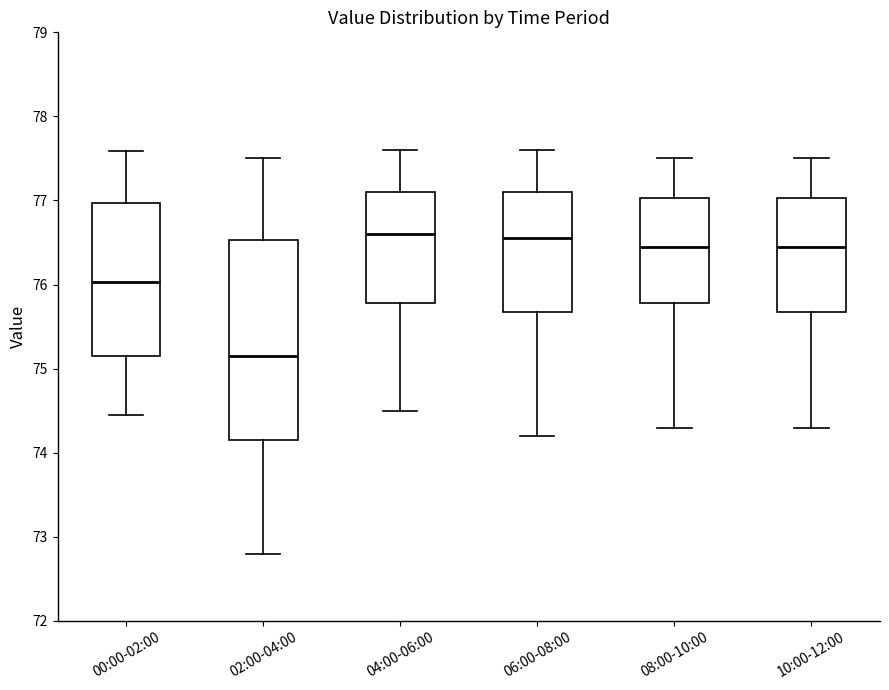

Reading left to right, transcribe this box plot: for each box, give where its median line is, the range the box spans, and where its two whiskers end, as read against the y-axis. The values are not printed on the chart, so give them approximately, as read against the axis.

00:00-02:00: median 76.0, box 75.2 to 77.0, whiskers 74.5 to 77.6
02:00-04:00: median 75.2, box 74.2 to 76.5, whiskers 72.8 to 77.5
04:00-06:00: median 76.6, box 75.8 to 77.1, whiskers 74.5 to 77.6
06:00-08:00: median 76.6, box 75.7 to 77.1, whiskers 74.2 to 77.6
08:00-10:00: median 76.5, box 75.8 to 77.0, whiskers 74.3 to 77.5
10:00-12:00: median 76.5, box 75.7 to 77.0, whiskers 74.3 to 77.5